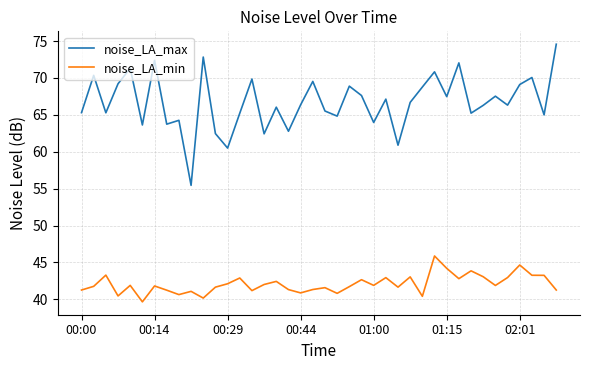

What is the lowest value of the noise_LA_min series?

39.7